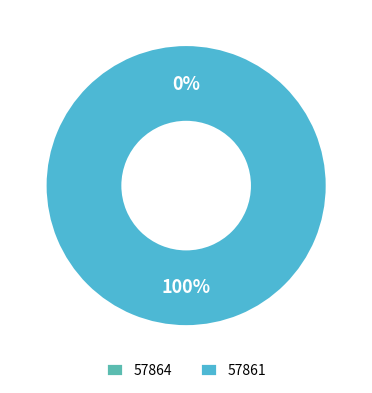

Is the sum of 57864 and 57861 greater than half?

Yes